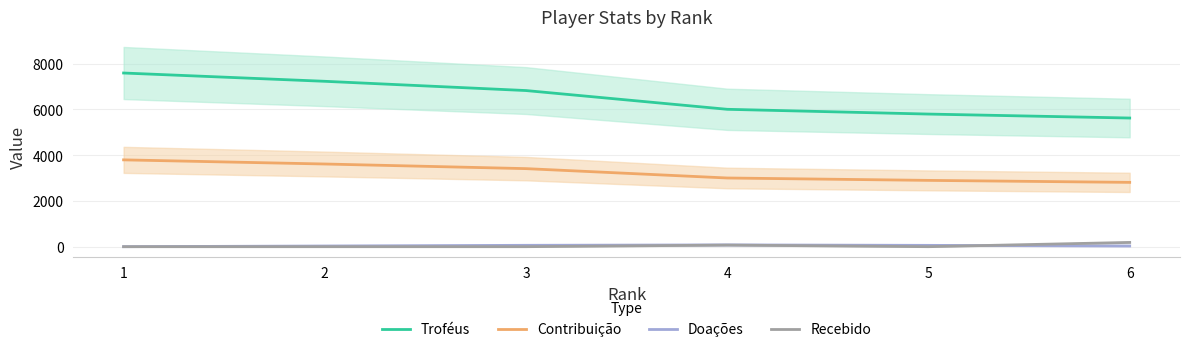

At which label does Contribuição reach its minimum?

6